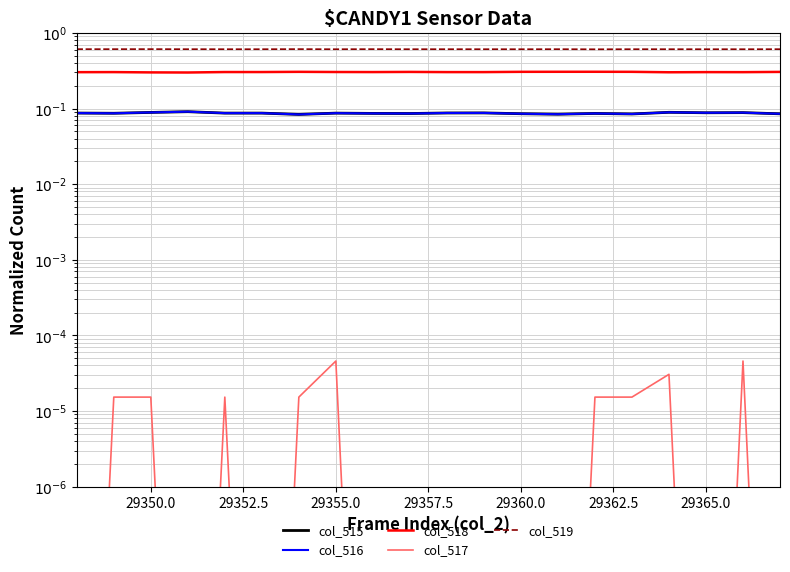

In col_515, how many points are higher than both neighbors (excluding endpoints)?

7